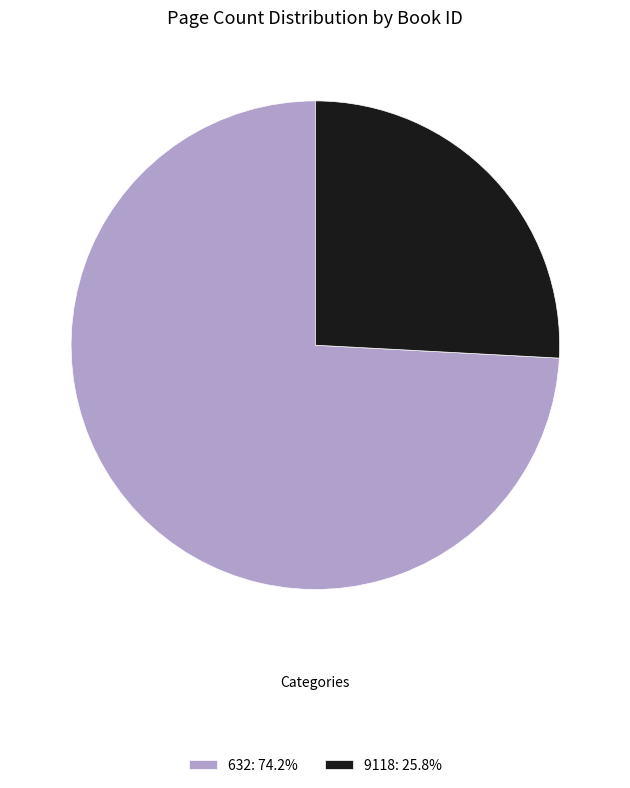

What is the smallest slice in the pie chart?

9118